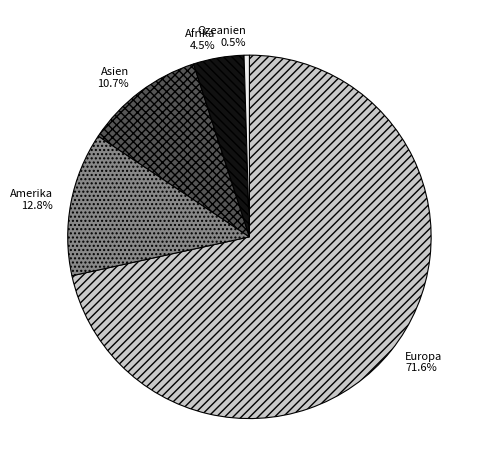

What percentage is the Europa slice, to the nearest percent?

72%